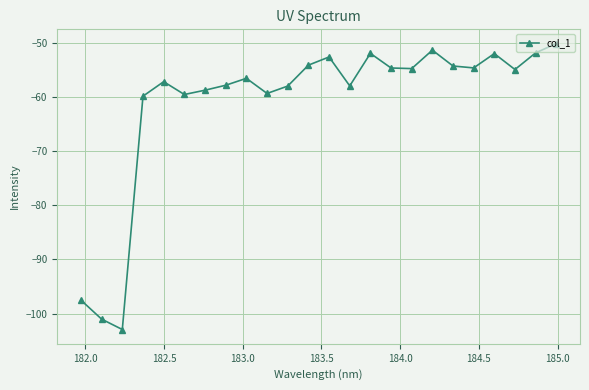

How many categories are shown in the chart?

24